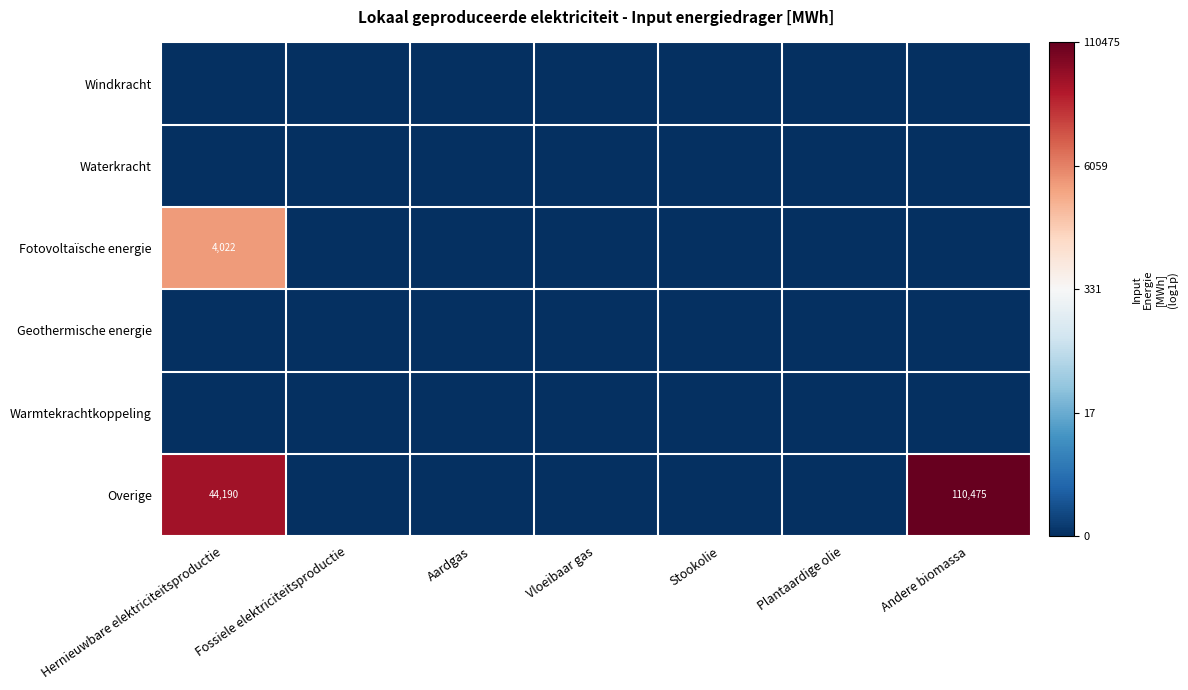

How many distinct data groups are displayed?

6